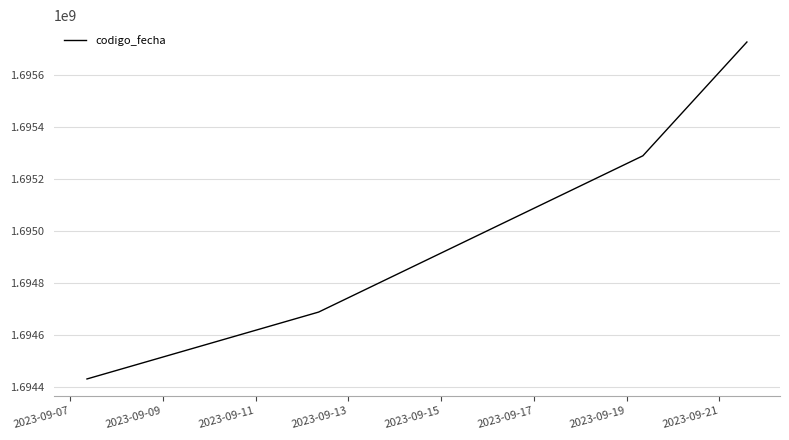

What is the sum of all values?

6780132214